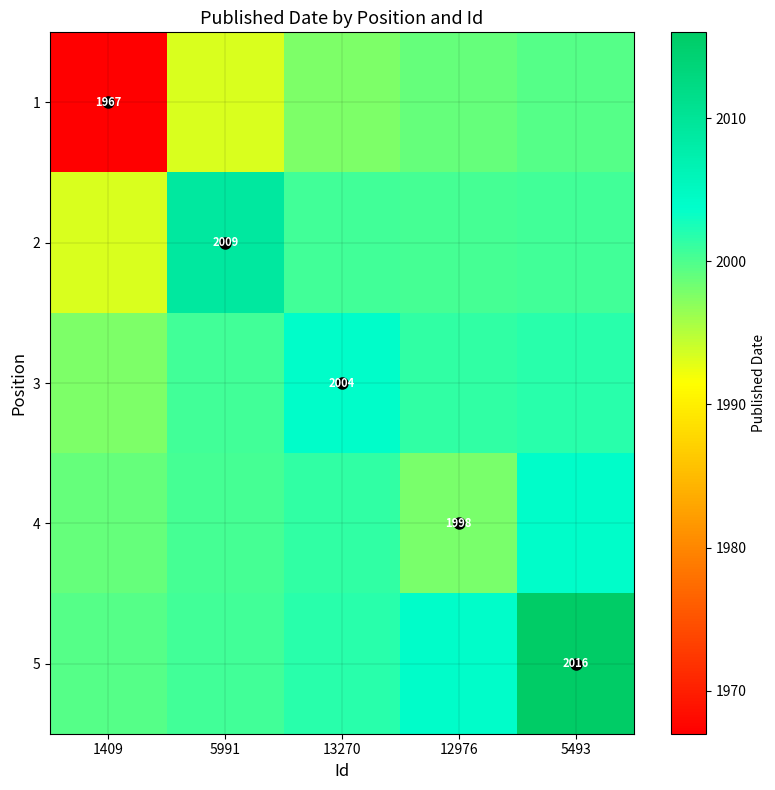

List the series in order of their peak value, lowest first.

1, 4, 3, 2, 5